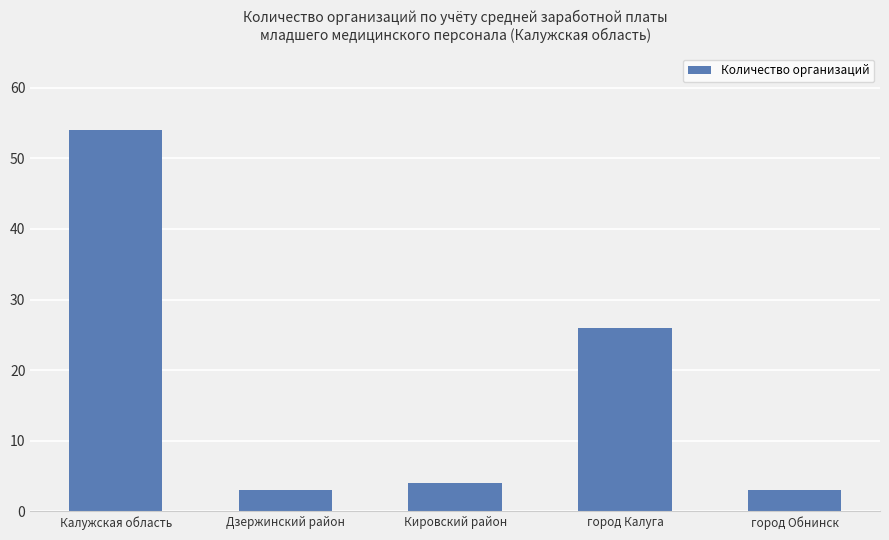

How many bars are there in total?

5